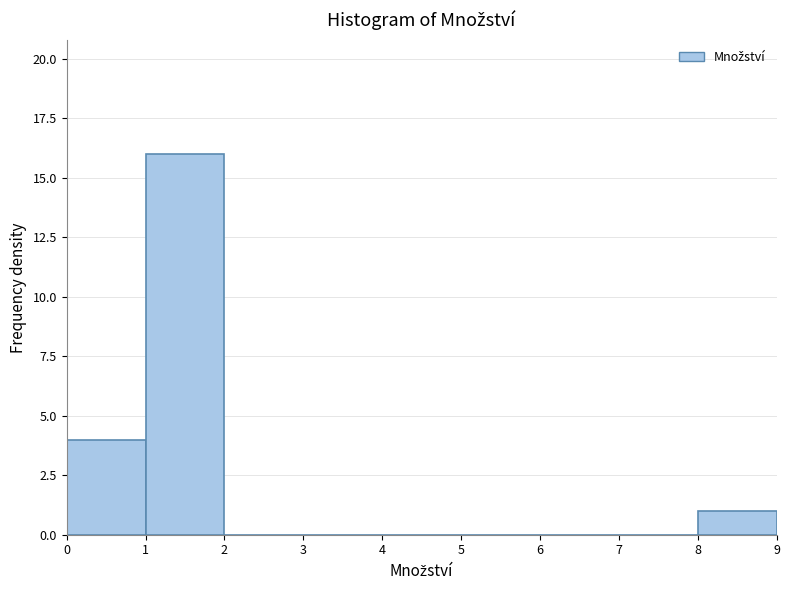

Reading left to right, list every bar in this chart as the range it spans on the x-axis followed by its height. The values are not printed on the chart, so give them approximately, as read against the axis.

0 to 1: 4
1 to 2: 16
2 to 3: 0
3 to 4: 0
4 to 5: 0
5 to 6: 0
6 to 7: 0
7 to 8: 0
8 to 9: 1